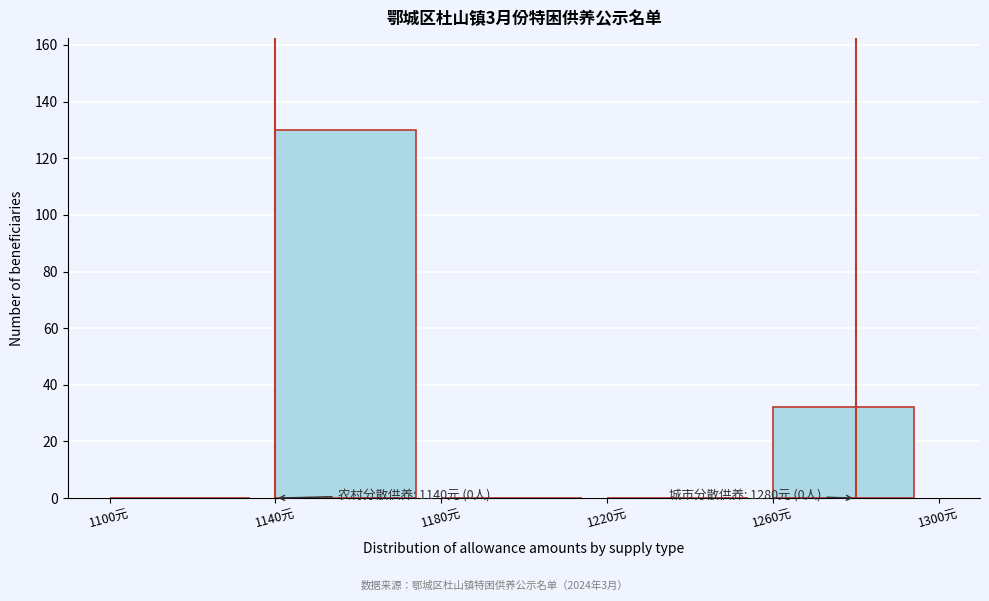

Over which range of the x-axis is the bar tallest?

1140 to 1180